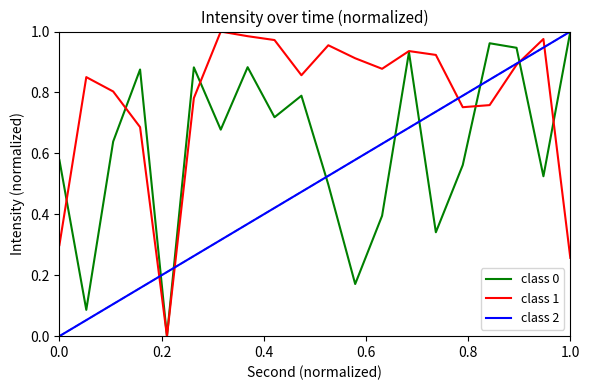

Which series has the largest total across all categories?

class 1